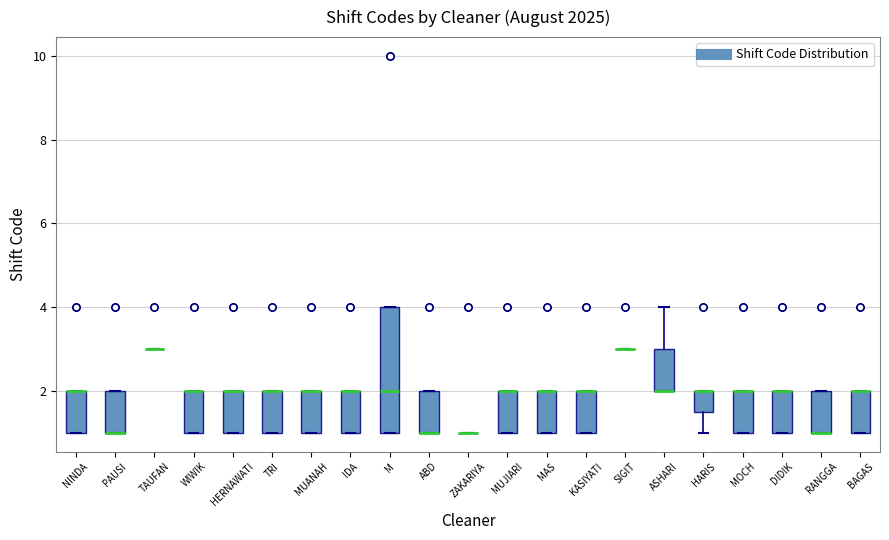

Reading left to right, read every box against the y-axis: the position of its median line, the range the box covers, and the ends of its whiskers. The values are not printed on the chart, so give them approximately, as read against the axis.

NINDA: median 2.0 (drawn on the box's upper edge), box 1.0 to 2.0, whiskers 1.0 to 2.0
PAUSI: median 1.0 (drawn on the box's lower edge), box 1.0 to 2.0, whiskers 1.0 to 2.0
TAUFAN: box collapsed to a line at 3.0, whiskers 3.0 to 3.0
WIWIK: median 2.0 (drawn on the box's upper edge), box 1.0 to 2.0, whiskers 1.0 to 2.0
HERNAWATI: median 2.0 (drawn on the box's upper edge), box 1.0 to 2.0, whiskers 1.0 to 2.0
TRI: median 2.0 (drawn on the box's upper edge), box 1.0 to 2.0, whiskers 1.0 to 2.0
MUANAH: median 2.0 (drawn on the box's upper edge), box 1.0 to 2.0, whiskers 1.0 to 2.0
IDA: median 2.0 (drawn on the box's upper edge), box 1.0 to 2.0, whiskers 1.0 to 2.0
M: median 2.0, box 1.0 to 4.0, whiskers 1.0 to 4.0
ABD: median 1.0 (drawn on the box's lower edge), box 1.0 to 2.0, whiskers 1.0 to 2.0
ZAKARIYA: box collapsed to a line at 1.0, whiskers 1.0 to 1.0
MUJIARI: median 2.0 (drawn on the box's upper edge), box 1.0 to 2.0, whiskers 1.0 to 2.0
MAS: median 2.0 (drawn on the box's upper edge), box 1.0 to 2.0, whiskers 1.0 to 2.0
KASIYATI: median 2.0 (drawn on the box's upper edge), box 1.0 to 2.0, whiskers 1.0 to 2.0
SIGIT: box collapsed to a line at 3.0, whiskers 3.0 to 3.0
ASHARI: median 2.0 (drawn on the box's lower edge), box 2.0 to 3.0, whiskers 2.0 to 4.0
HARIS: median 2.0 (drawn on the box's upper edge), box 1.6 to 2.0, whiskers 1.0 to 2.0
MOCH: median 2.0 (drawn on the box's upper edge), box 1.0 to 2.0, whiskers 1.0 to 2.0
DIDIK: median 2.0 (drawn on the box's upper edge), box 1.0 to 2.0, whiskers 1.0 to 2.0
RANGGA: median 1.0 (drawn on the box's lower edge), box 1.0 to 2.0, whiskers 1.0 to 2.0
BAGAS: median 2.0 (drawn on the box's upper edge), box 1.0 to 2.0, whiskers 1.0 to 2.0